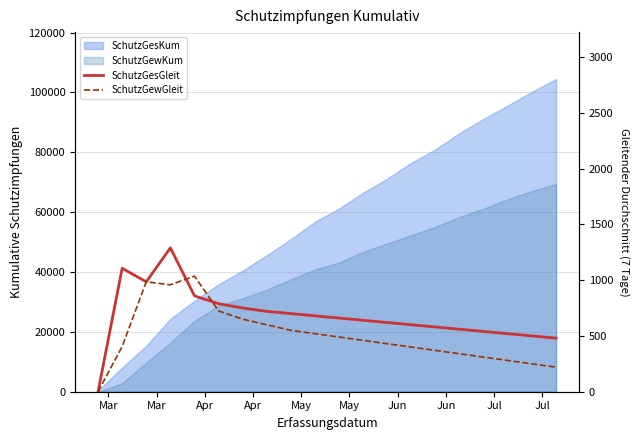

What is the sum of all SchutzGesGleit values?

13578